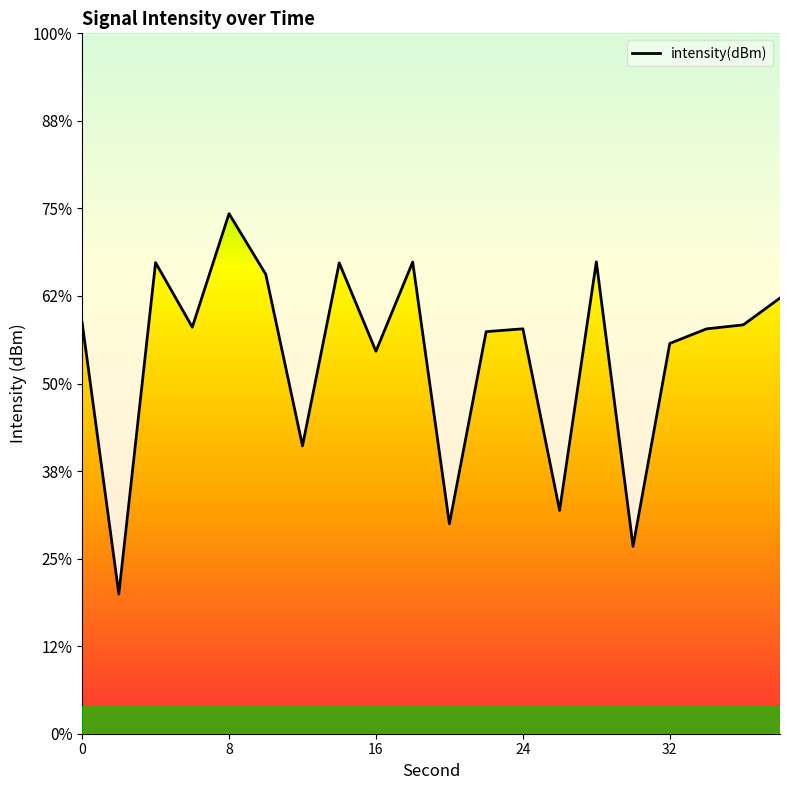

Rank the categories by value from highest to lowest.

8, 28, 18, 4, 14, 10, 38, 0, 36, 6, 24, 34, 22, 32, 16, 12, 26, 20, 30, 2